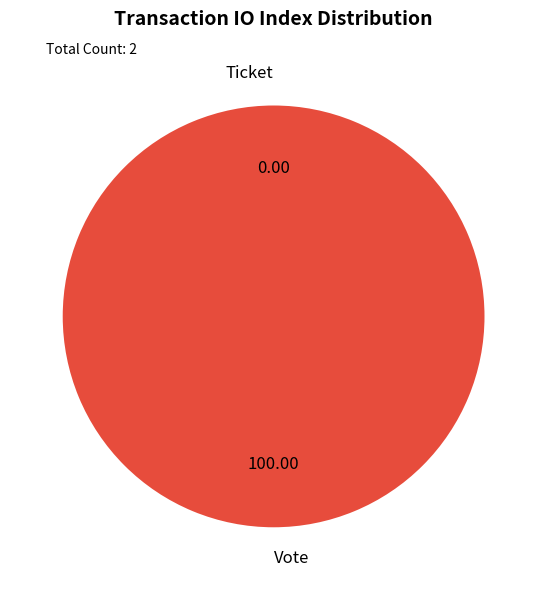

To the nearest percent, what is the difference between the largest and smallest slice percentages?

100%